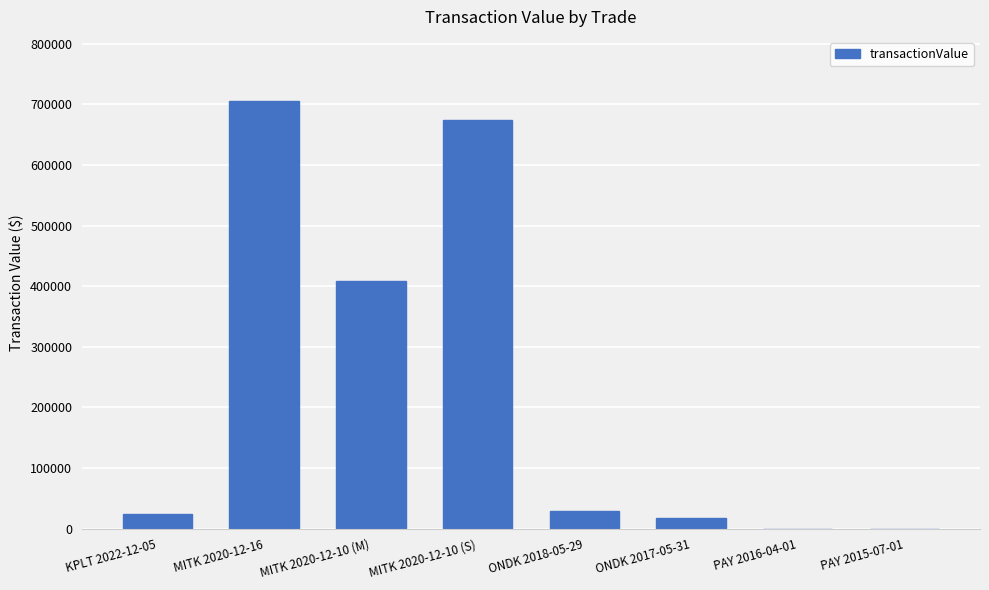

Between MITK 2020-12-10 (S) and ONDK 2018-05-29, which is larger?

MITK 2020-12-10 (S)